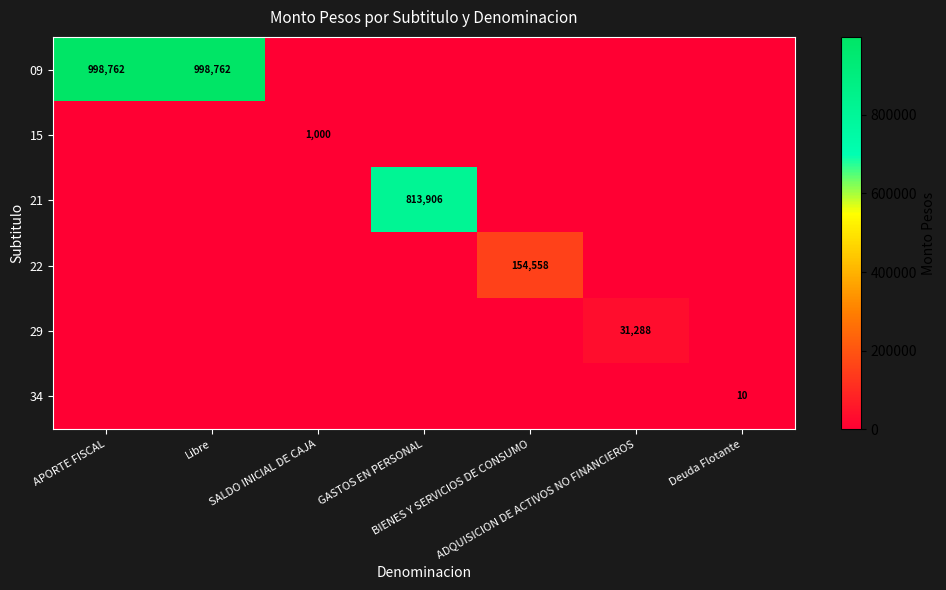

What is the spread (max minus min) of values at ADQUISICION DE ACTIVOS NO FINANCIEROS?

31288